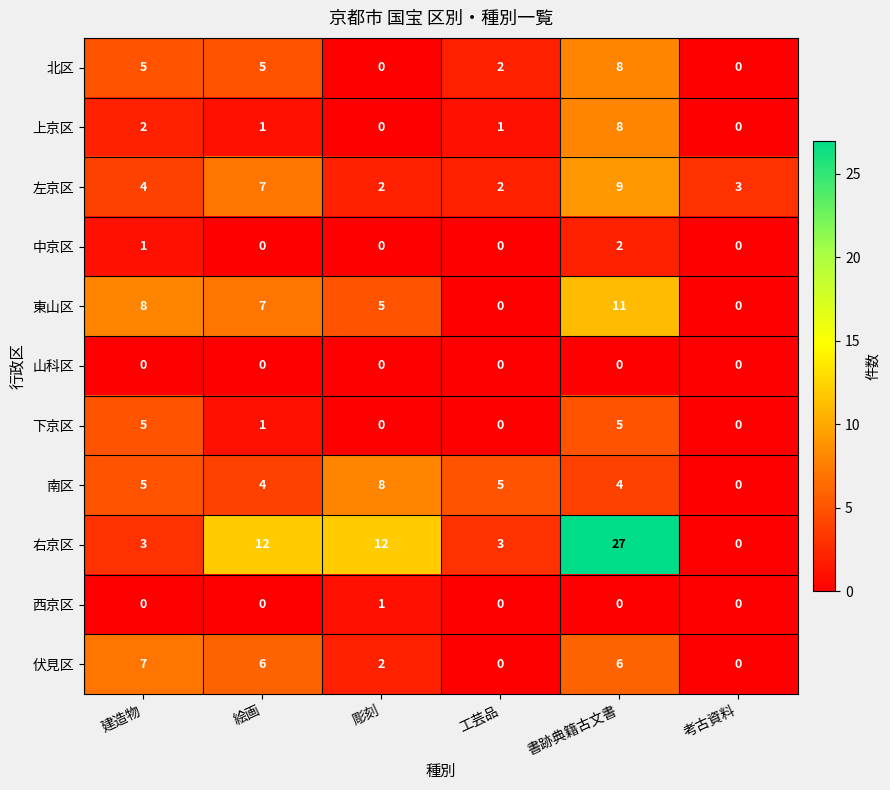

Is it true that 北区 equals 2 at 工芸品?

True